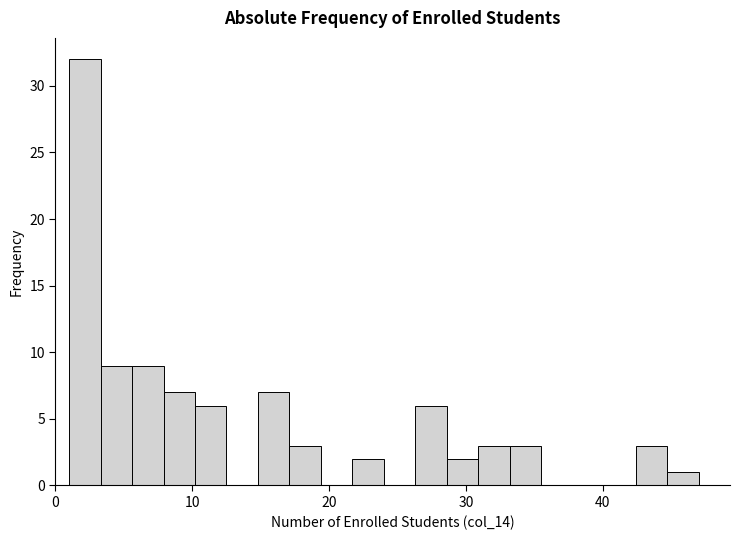

Around what value on the x-axis is the tallest bar? Give the approximate position of its centre, as read against the axis.

2